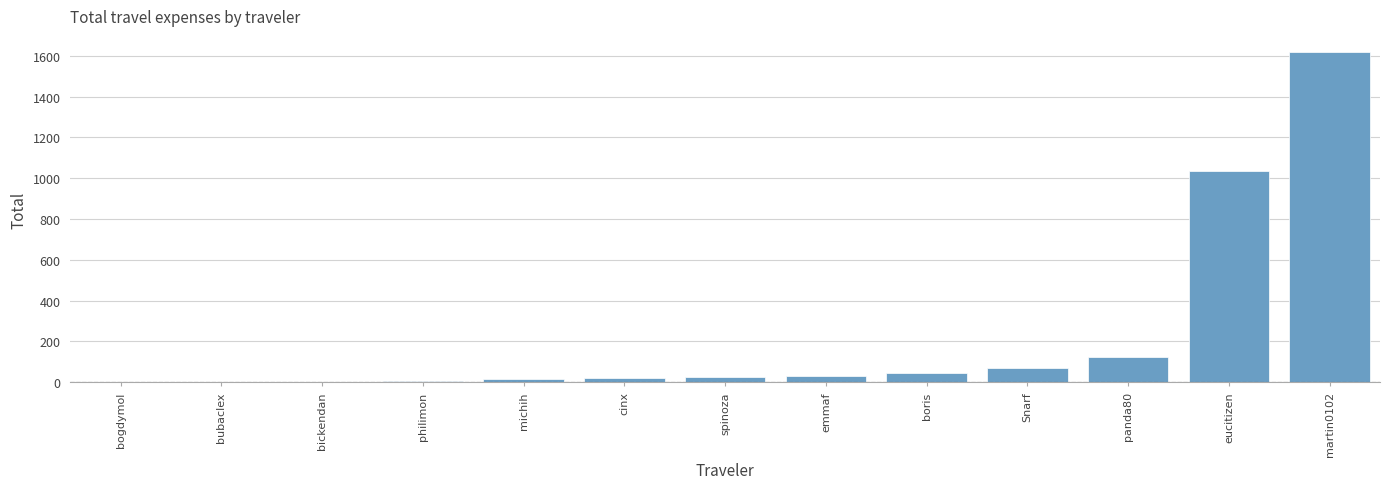

At which label is the value closest to 808?

eucitizen